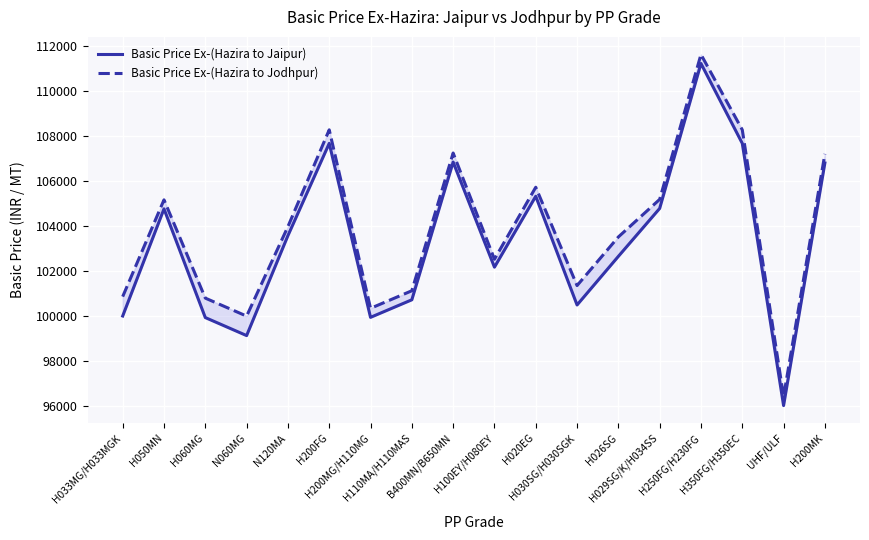

At which category does the chart reach its minimum across all series?

UHF/ULF